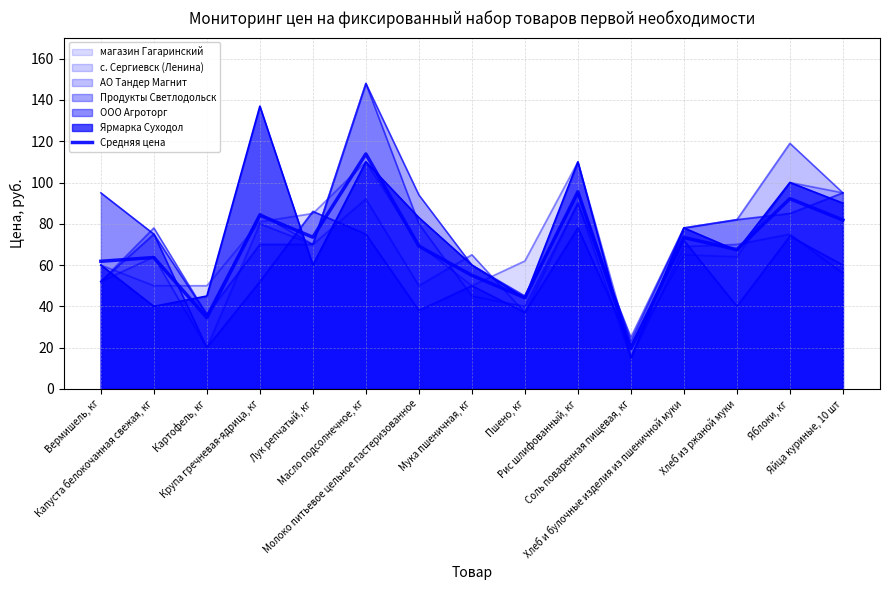

Is it true that the value at Картофель, кг is 34.5?

True